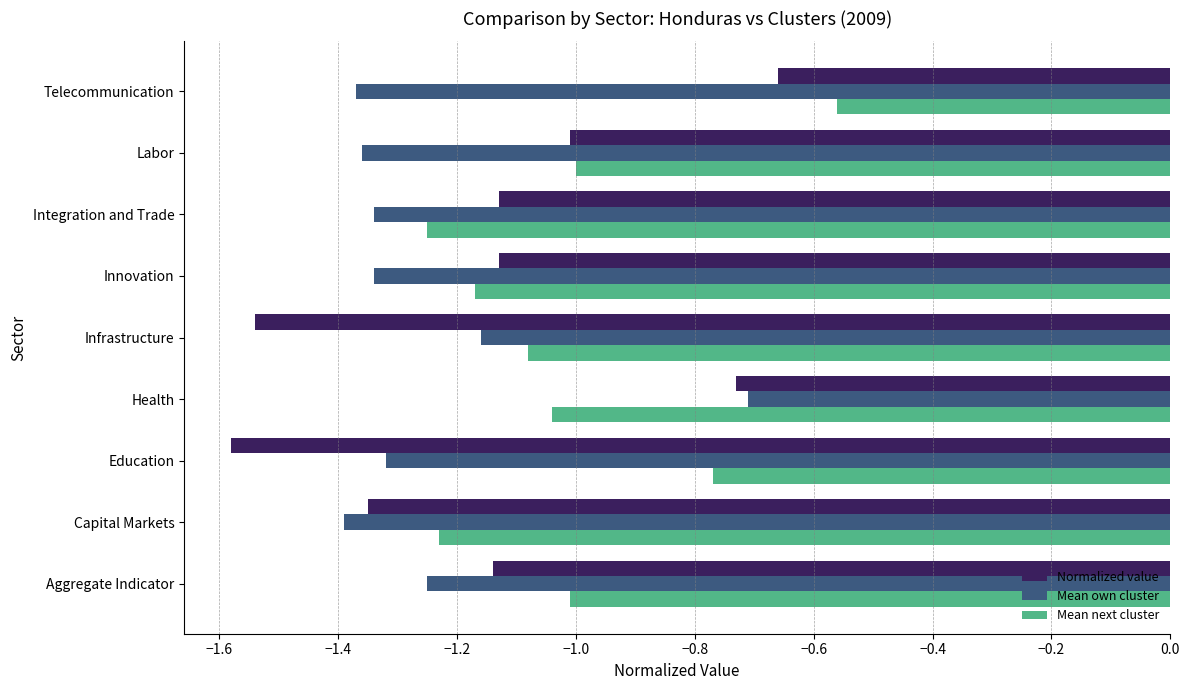

List the series in order of their overall mean, highest first.

Mean next cluster, Normalized value, Mean own cluster